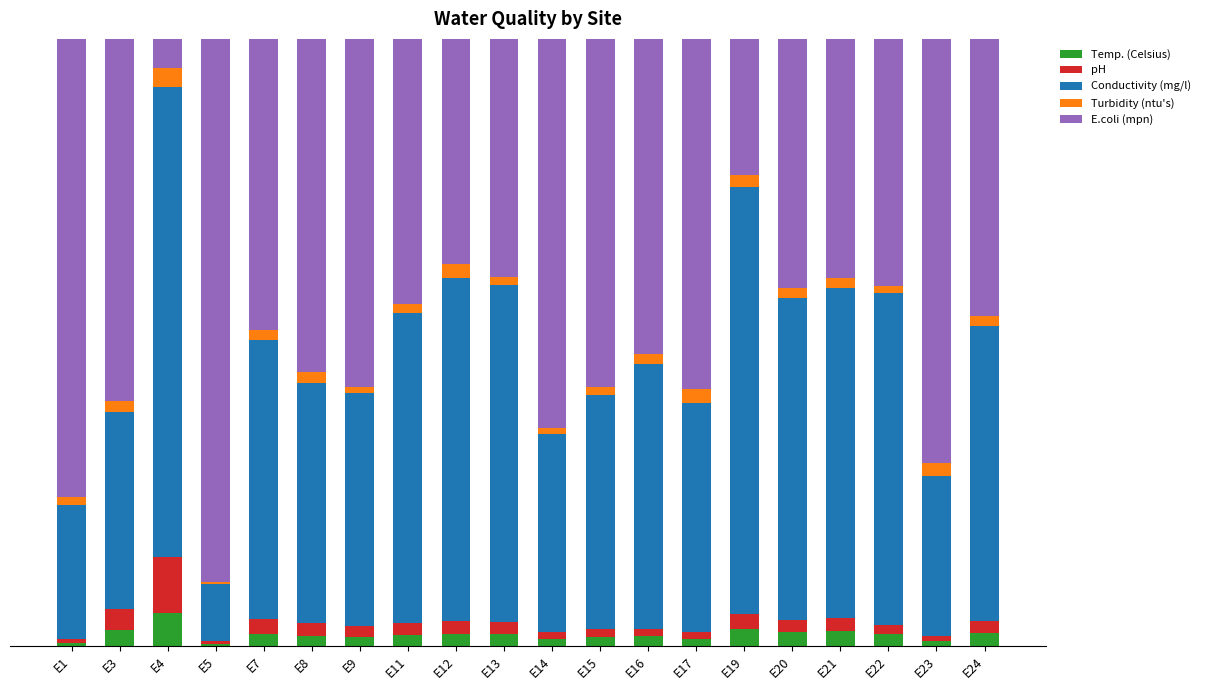

Are the bars horizontal?

No